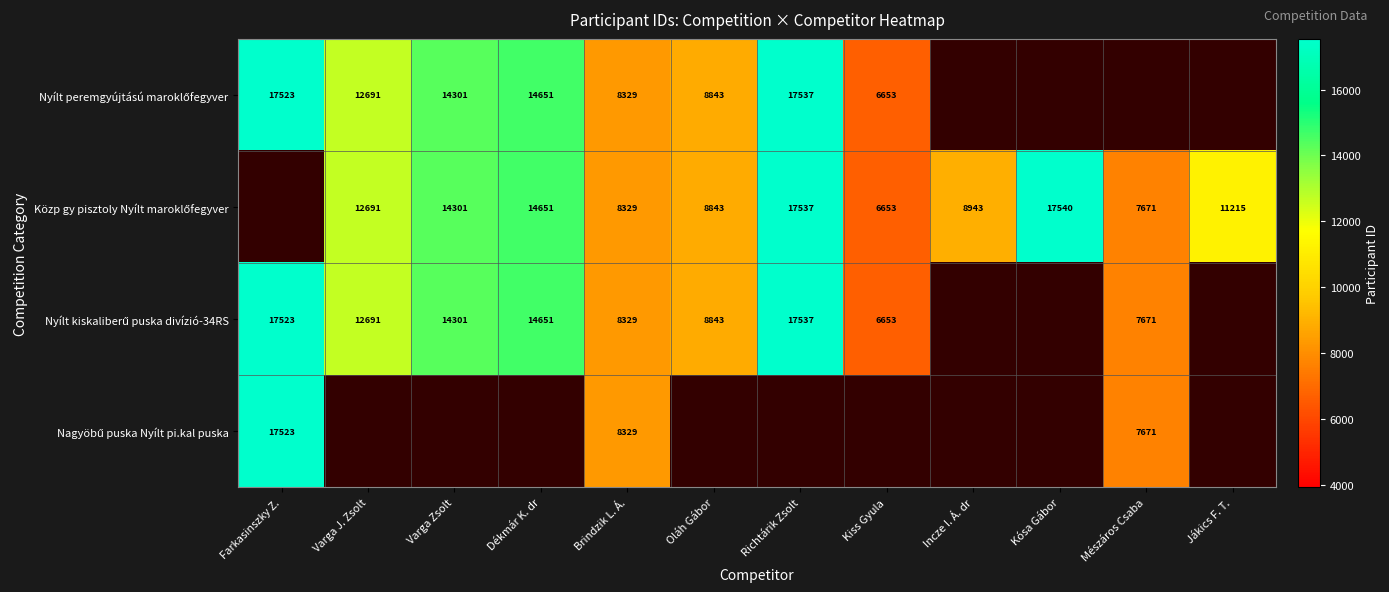

How many Közp gy pisztoly Nyílt maroklőfegyver values are between 7671 and 14651?

8